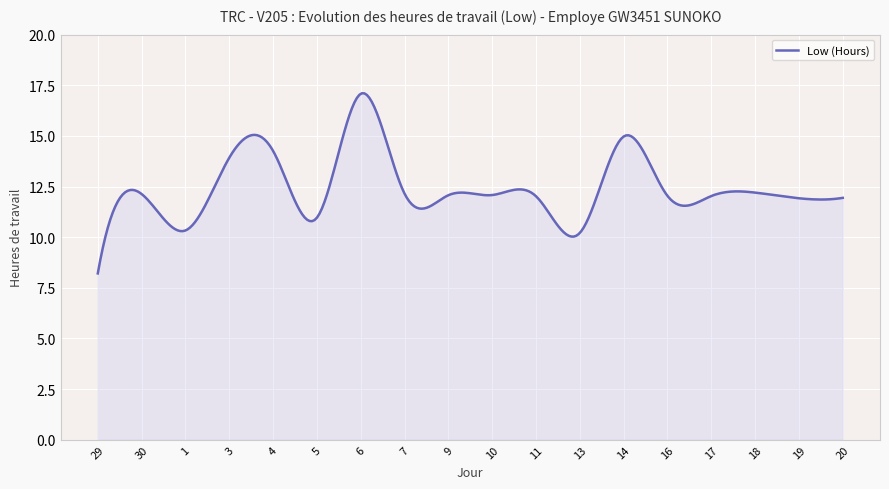

What is the minimum value shown in the chart?

8.2